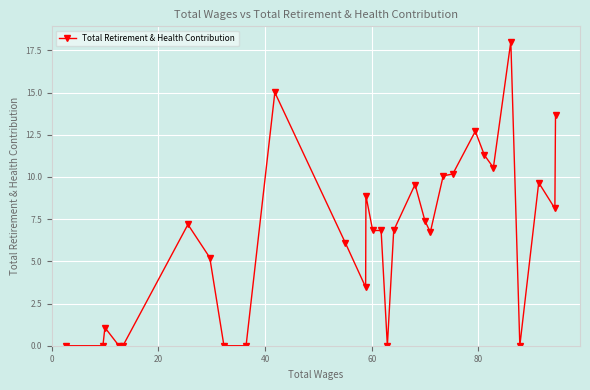

True or false: there are more than 0 points higher than both neighbors.

True